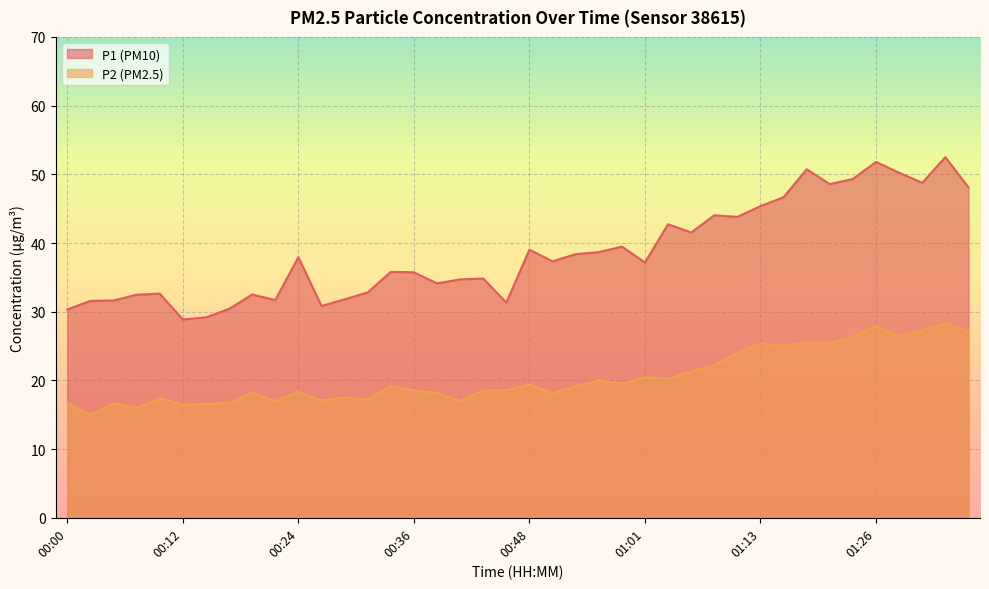

Is the value of P2 at 00:22 greater than the value of P1 at 00:51?

No